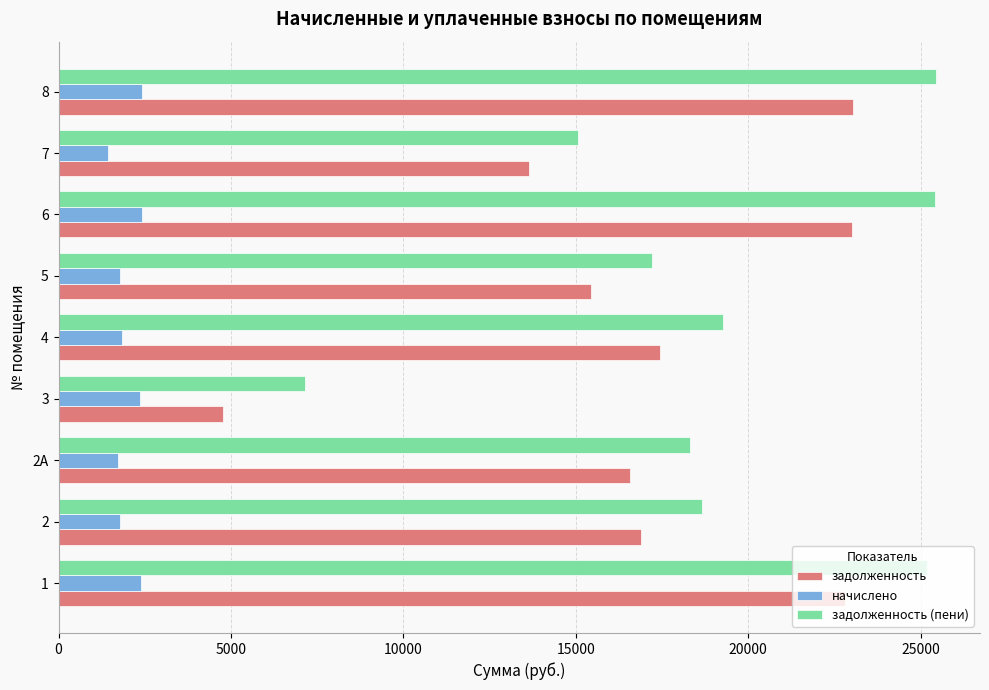

The value of начислено at 5 is 1782.7. True or false?

True